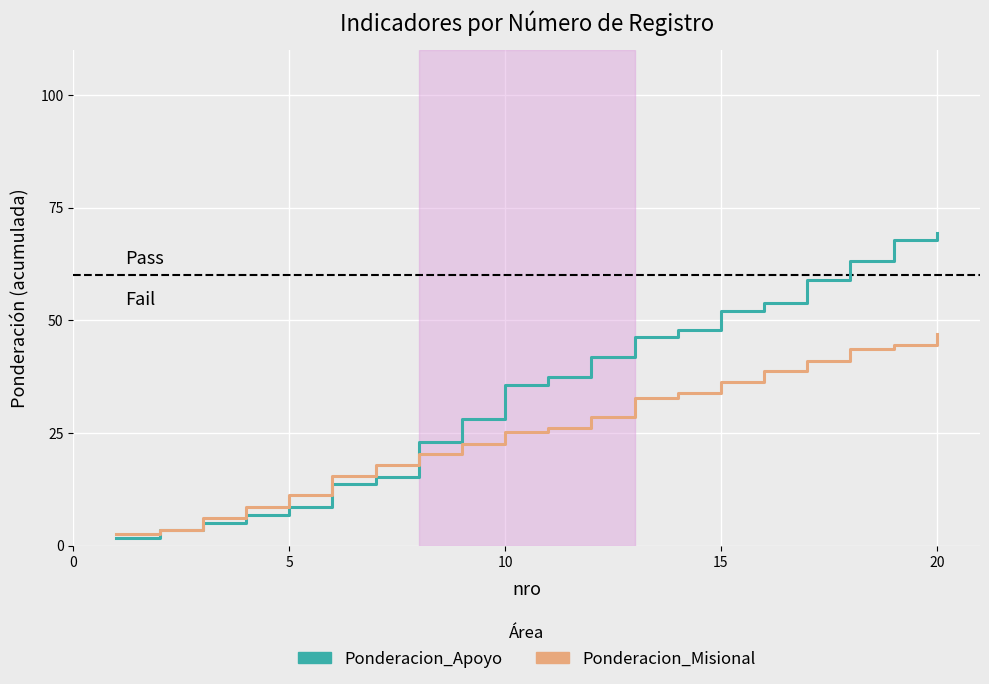

Which series has the largest total across all categories?

Ponderacion_Apoyo